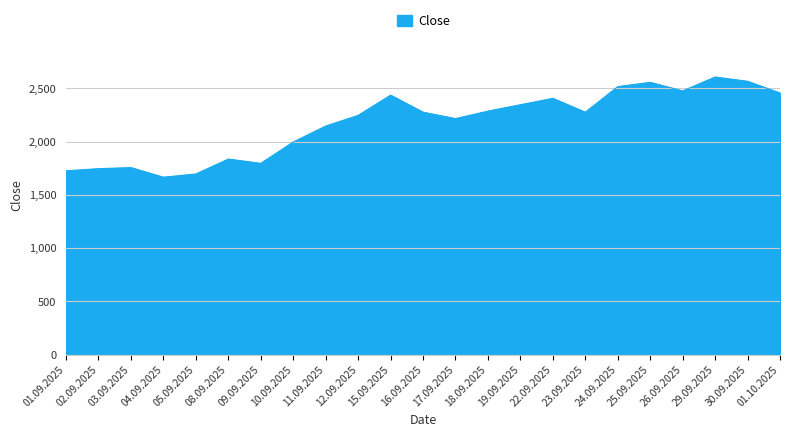

What is the minimum value shown in the chart?

1665